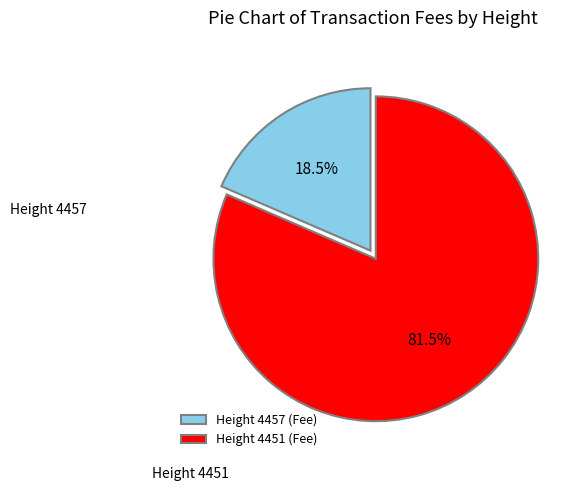

Which category has the biggest portion of the pie?

Height 4451 (Fee)